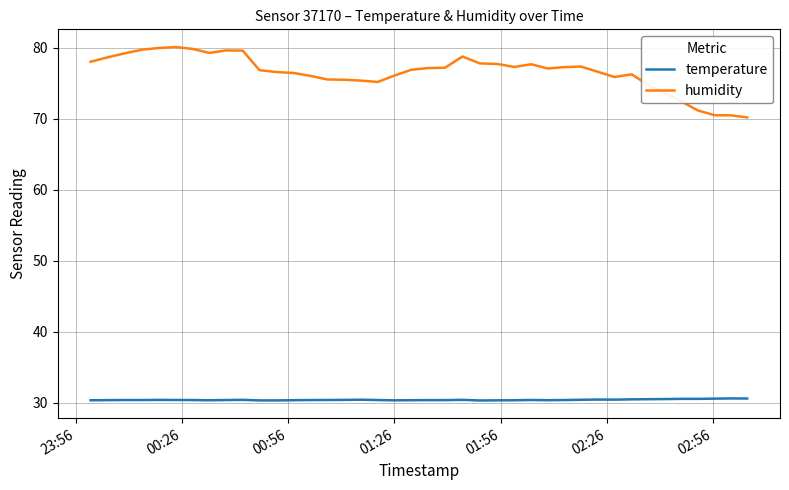

What is the difference between the maximum and minimum values in the humidity series?

9.9